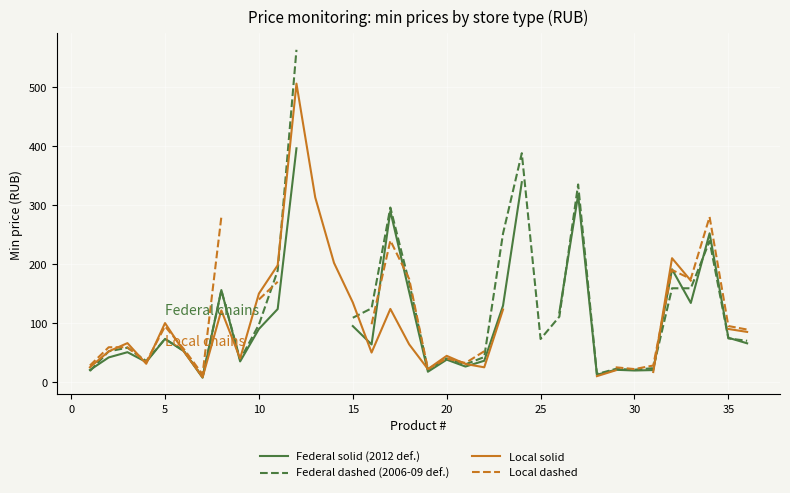

What is the difference between the second highest and second lowest values in the Local dashed series?

288.0